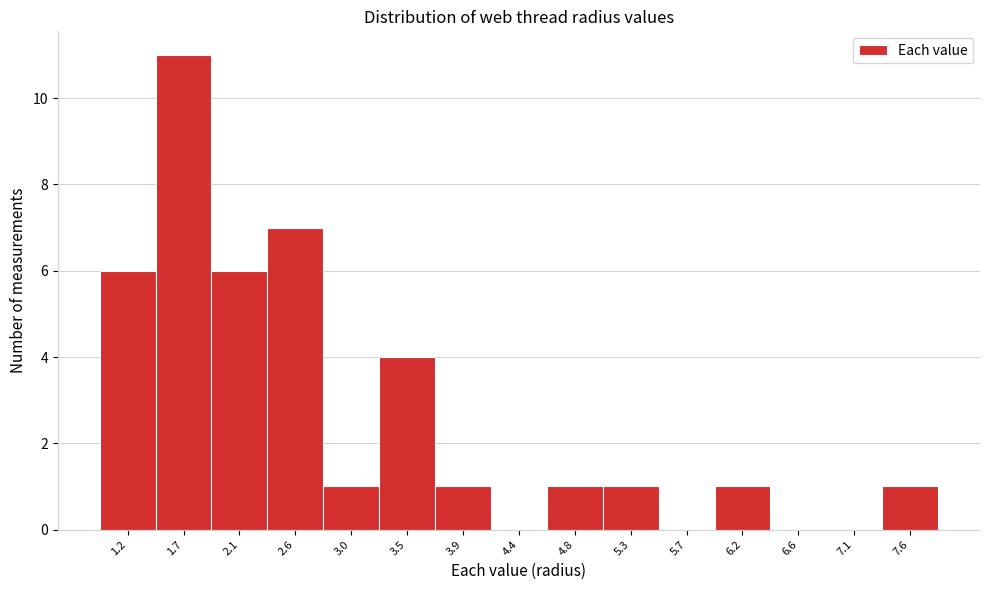

Reading left to right, list all the values displayed in this chart.

1.2=6	1.7=11	2.1=6	2.6=7	3.0=1	3.5=4	3.9=1	4.4=0	4.8=1	5.3=1	5.7=0	6.2=1	6.6=0	7.1=0	7.6=1